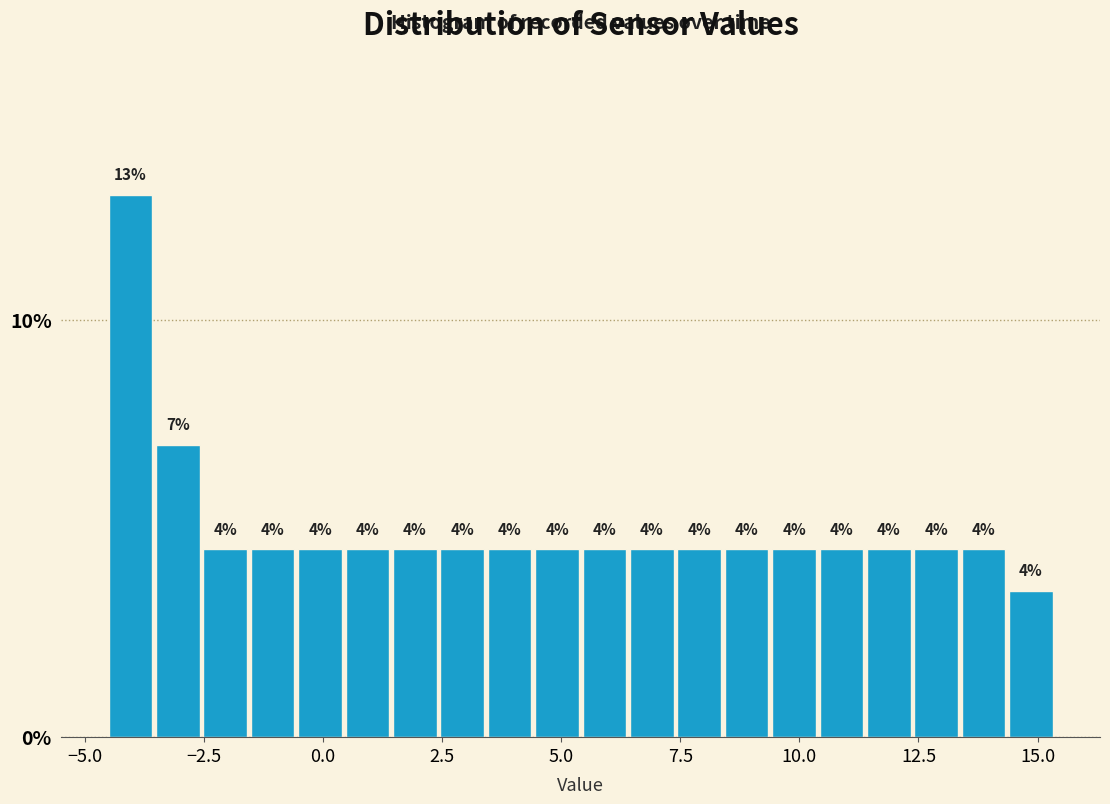

Read against the x-axis, roughly where is the centre of the tallest bar?

-4.0